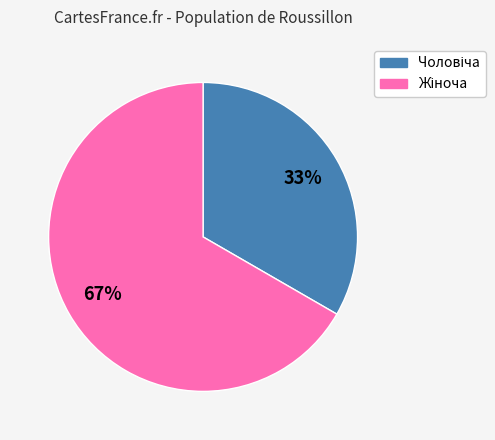

Is there a majority slice in this chart?

Yes